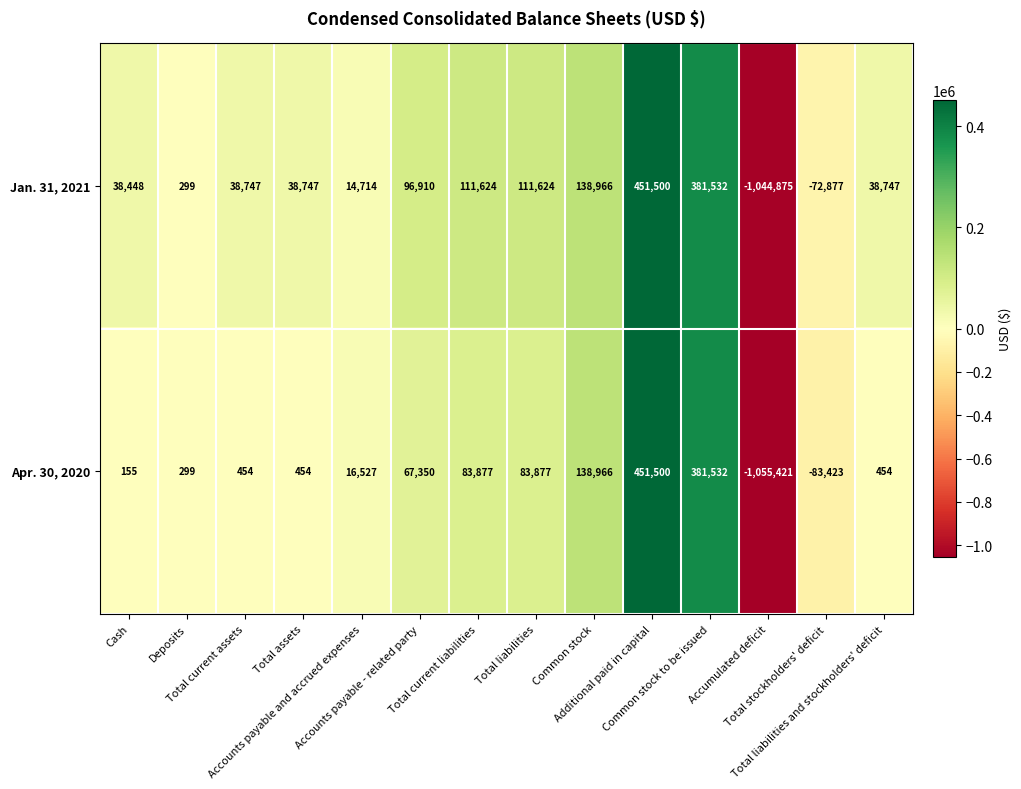

Which series has the largest range (max minus min)?

Apr. 30, 2020